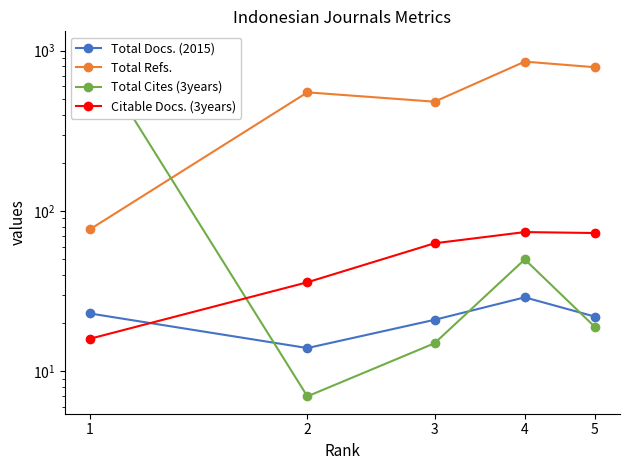

What is the value of the Total Docs. (2015) point at the 1st from the left?

23